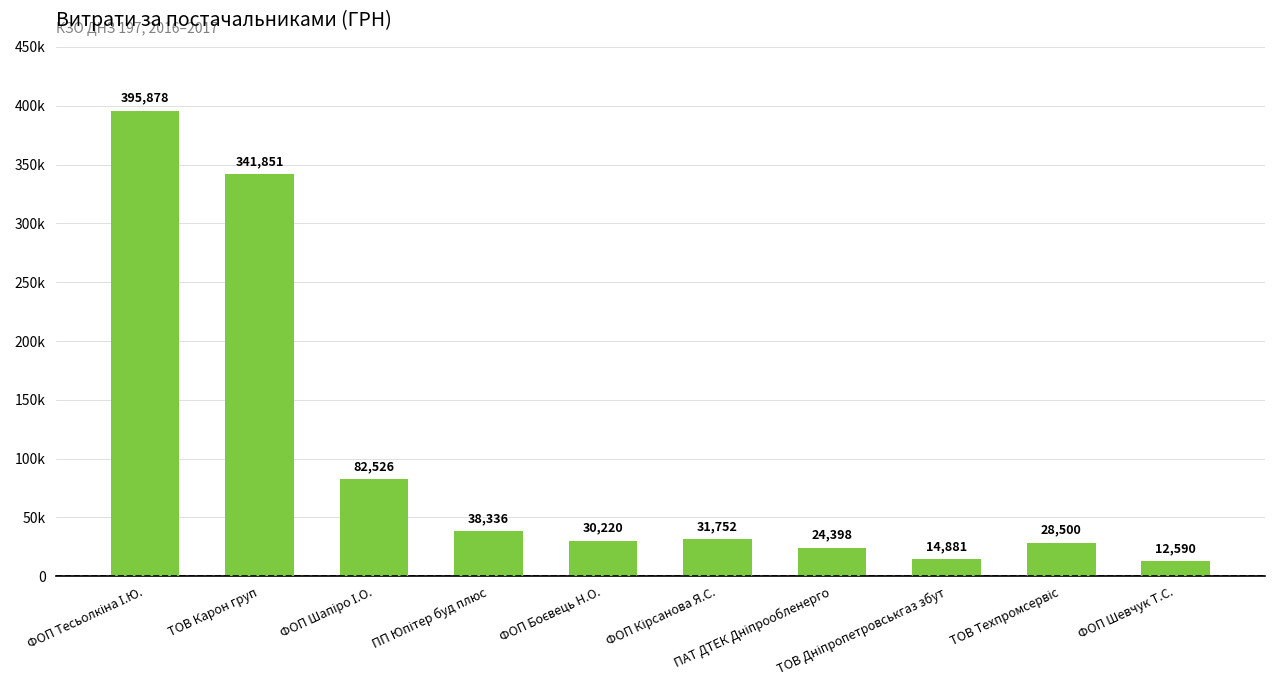

What is the change in value from ТОВ Техпромсервіс to ФОП Шевчук Т.С.?

-15910.0